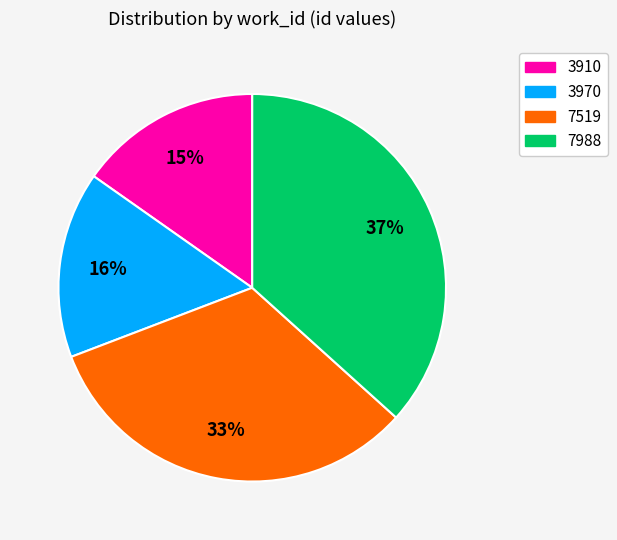

Does any single category account for the majority?

No